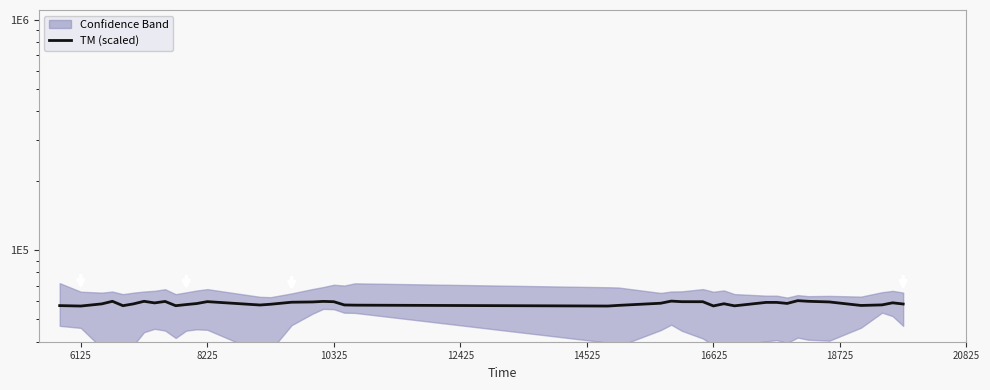

At which category does the chart reach its minimum across all series?

6125